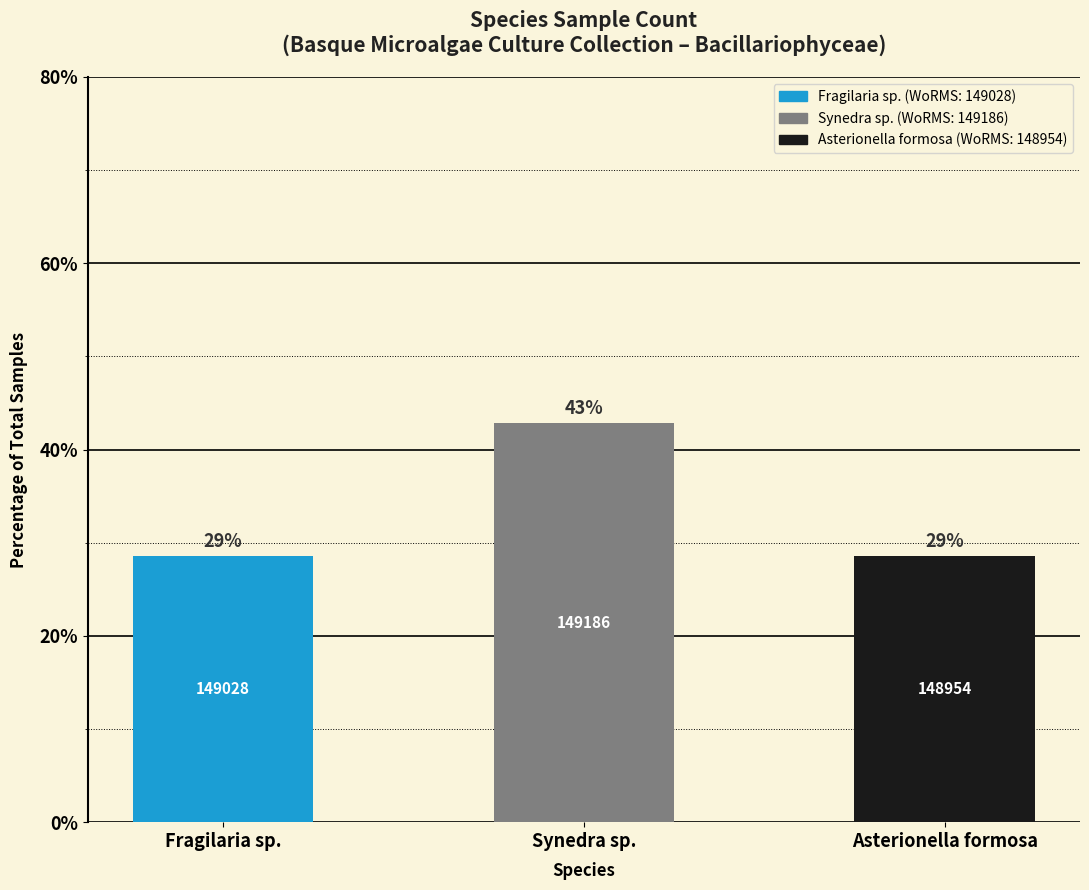

Approximately how many times larger is the value at Fragilaria sp. compared to Synedra sp.?

0.7